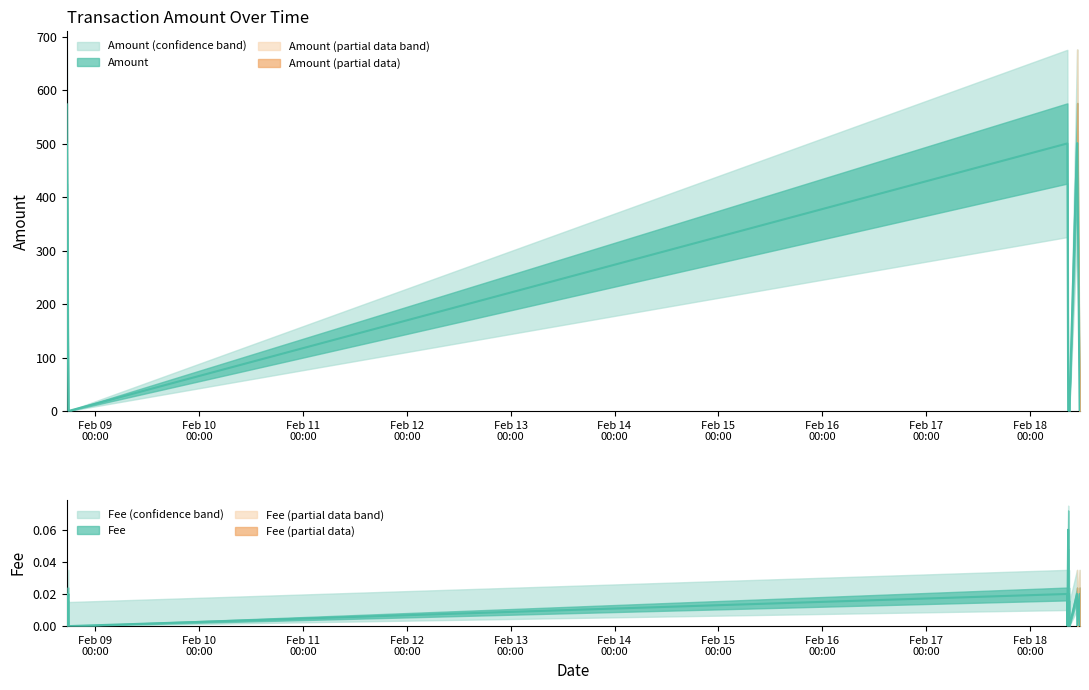

Rank the categories by Amount value from lowest to highest.

2024-02-08 17:48:05, 2024-02-18 08:58:13, 2024-02-18 09:05:08, 2024-02-18 11:33:22, 2024-02-08 17:46:30, 2024-02-18 09:01:06, 2024-02-18 11:28:03, 2024-02-18 08:53:46, 2024-02-18 08:49:18, 2024-02-08 17:23:28, 2024-02-08 17:27:18, 2024-02-18 08:33:39, 2024-02-18 08:38:19, 2024-02-18 10:52:19, 2024-02-18 10:55:40